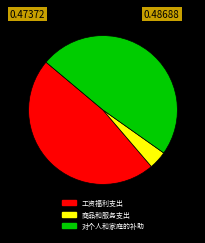

Is there a majority slice in this chart?

No